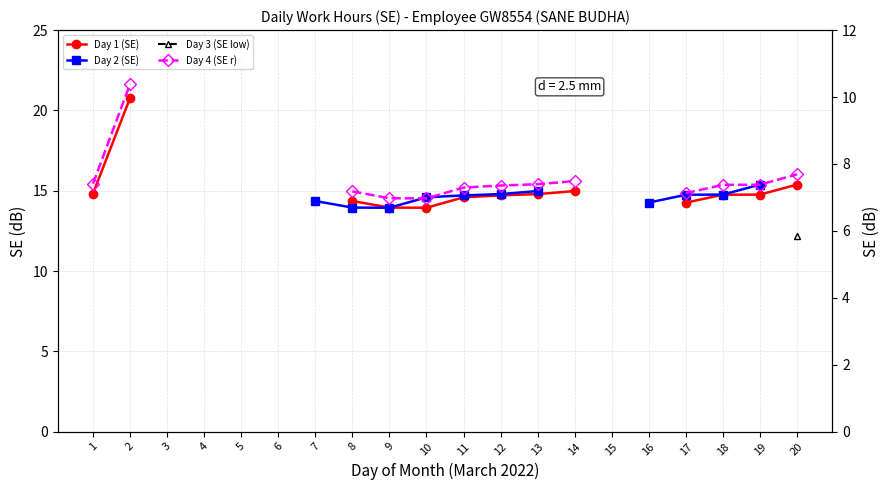

True or false: Day 1 (SE) has more than 2 points higher than both neighbors.

False